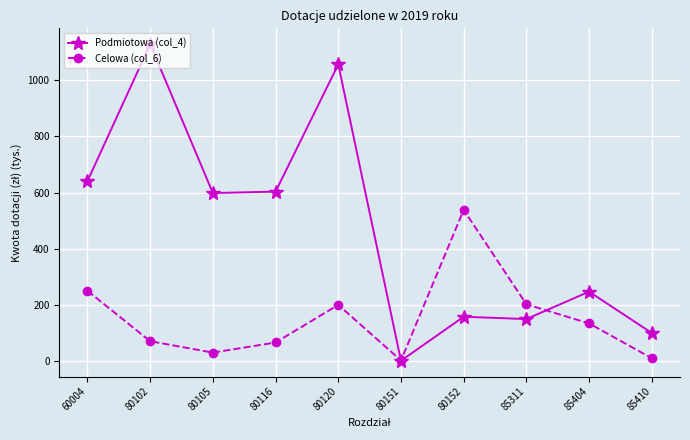

What is the value of the Celowa (col_6) point at the 8th from the left?

202.0